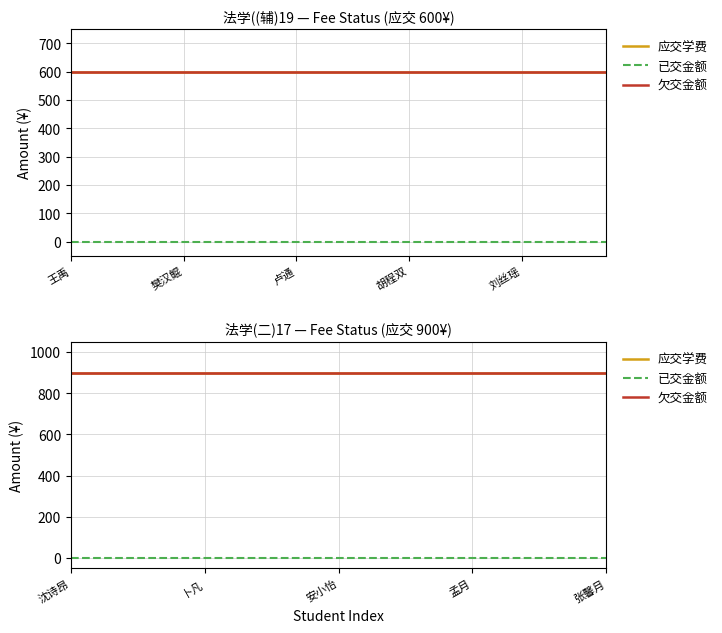

List the series in order of their peak value, highest first.

应交学费, 欠交金额, 已交金额